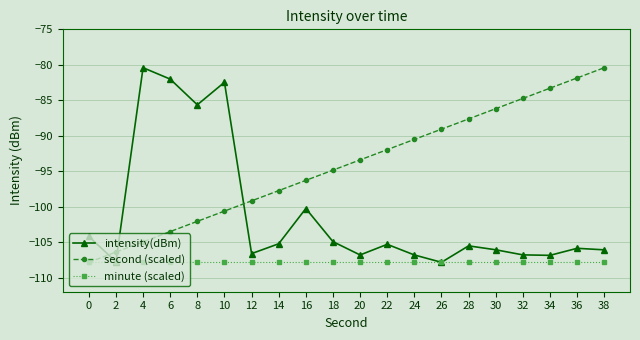

List the series in order of their overall mean, lowest first.

minute (scaled), intensity(dBm), second (scaled)